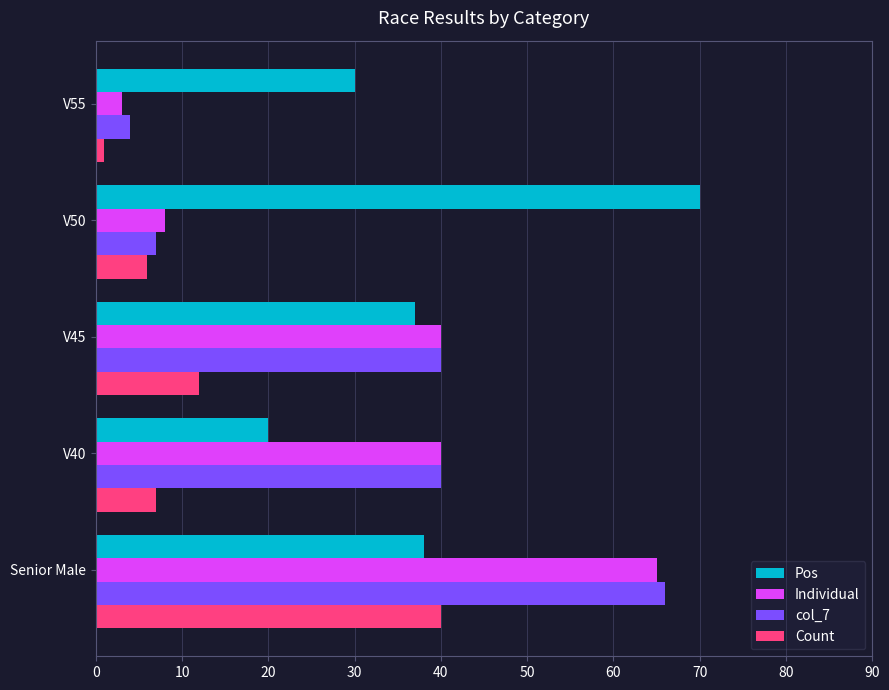

Which category has the lowest value across all series?

V55